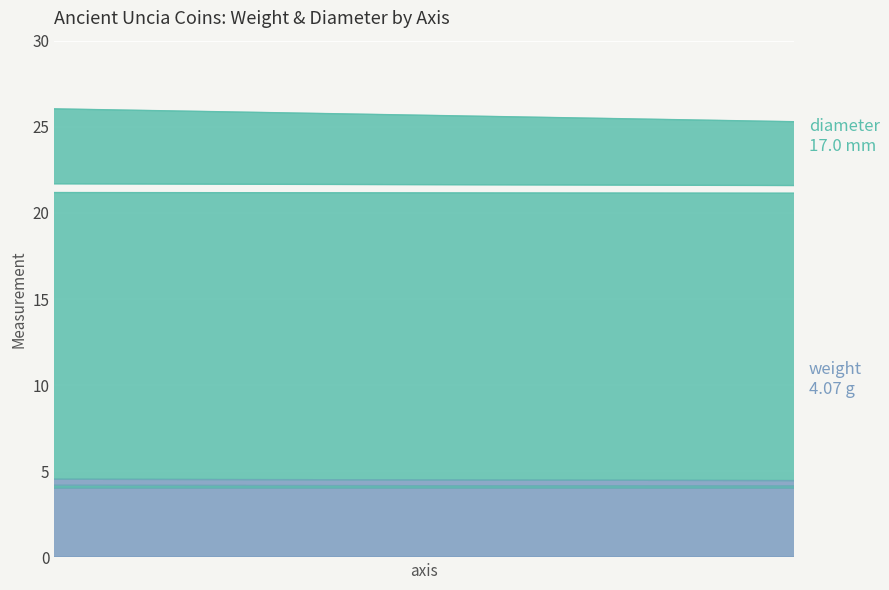

Is it true that diameter equals 13.4 at 5?

False